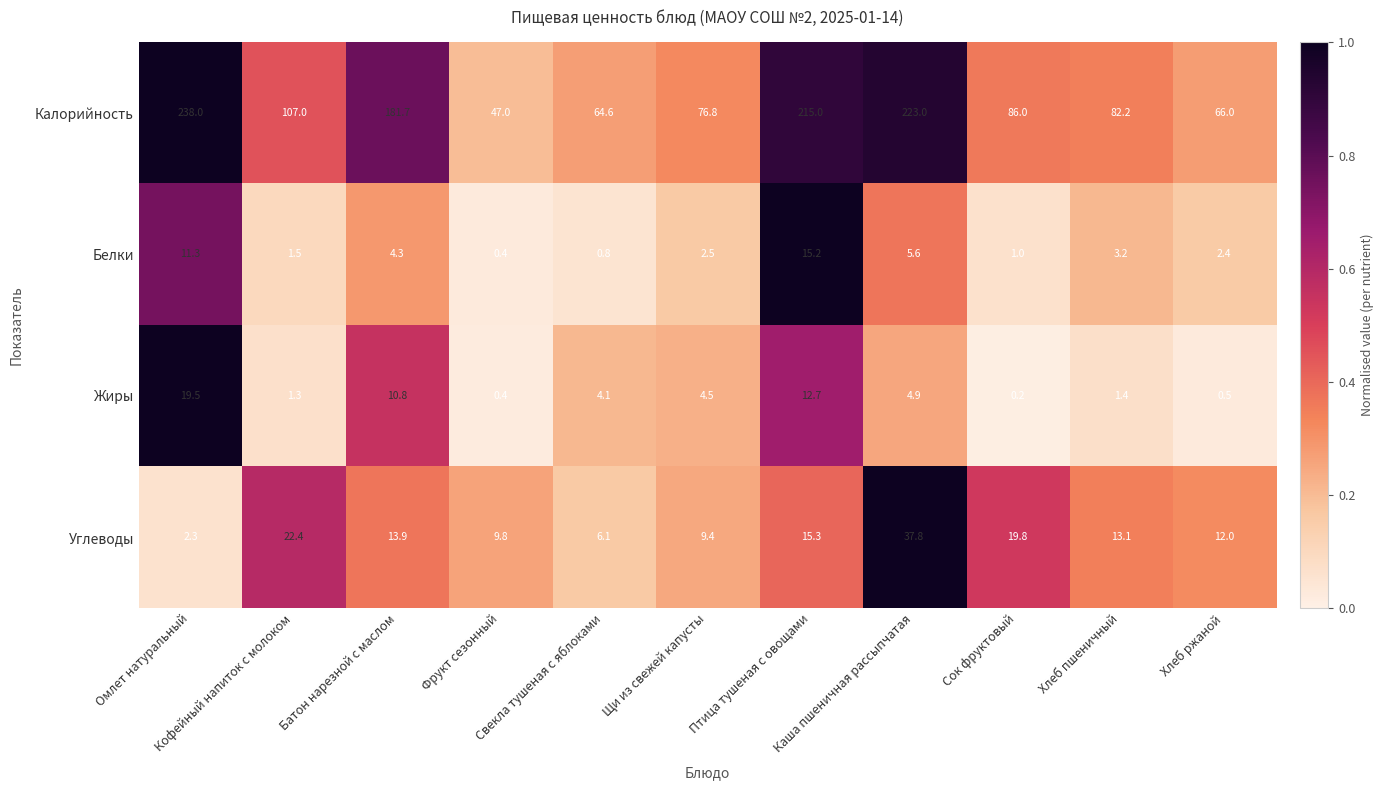

What is the sum of all Углеводы values?

161.9